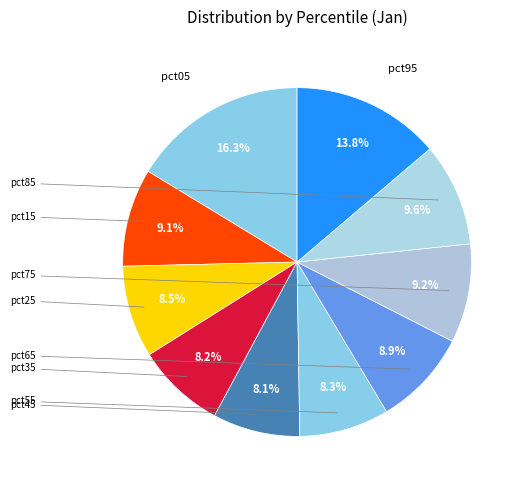

How many segments does this pie chart have?

10